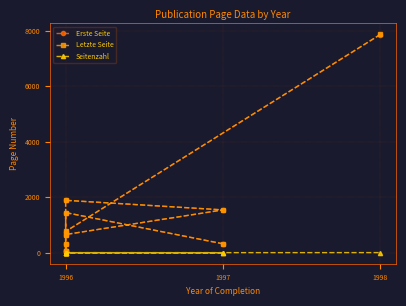

Which series changed the most between 1996 and 1998?

Letzte Seite